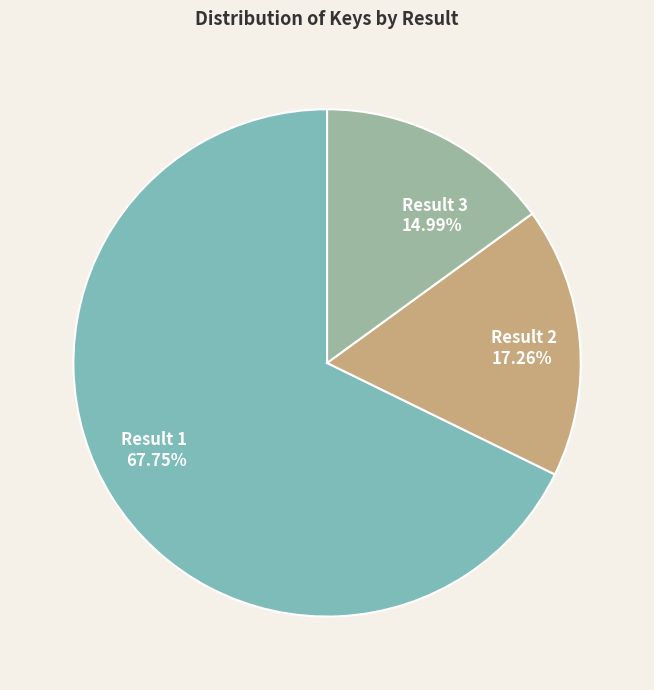

Is there any slice that represents more than half of the pie?

Yes